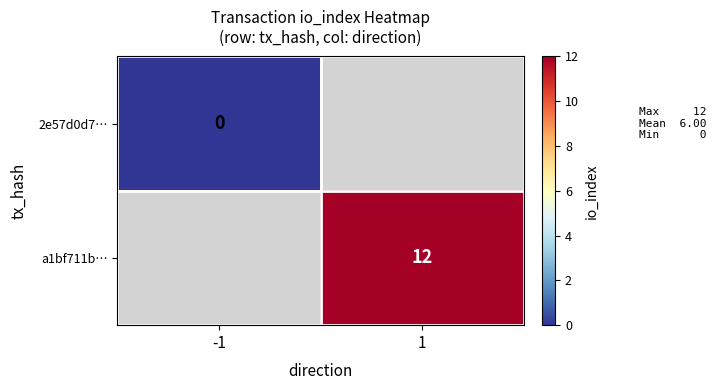

How many data points does each series have?

2